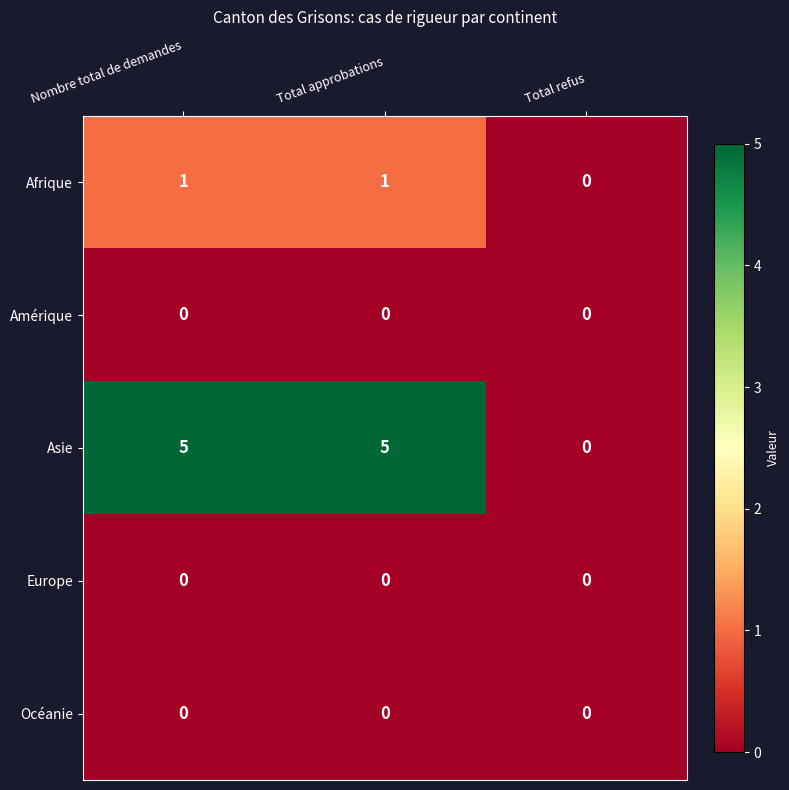

Is the value of Amérique at Nombre total de demandes greater than the value of Asie at Nombre total de demandes?

No